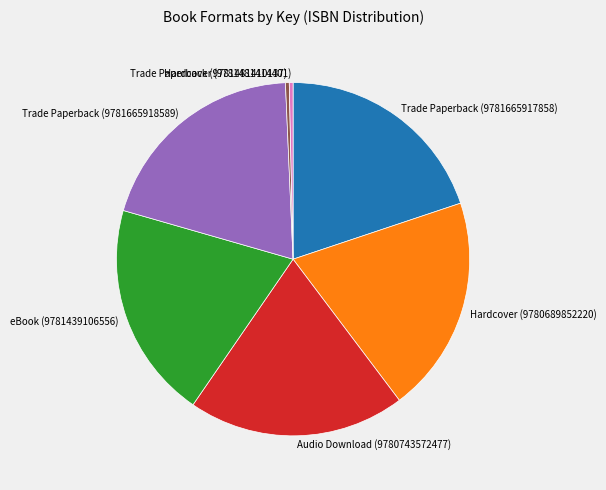

Is the sum of eBook (9781439106556) and Trade Paperback (9781665917858) greater than half?

No